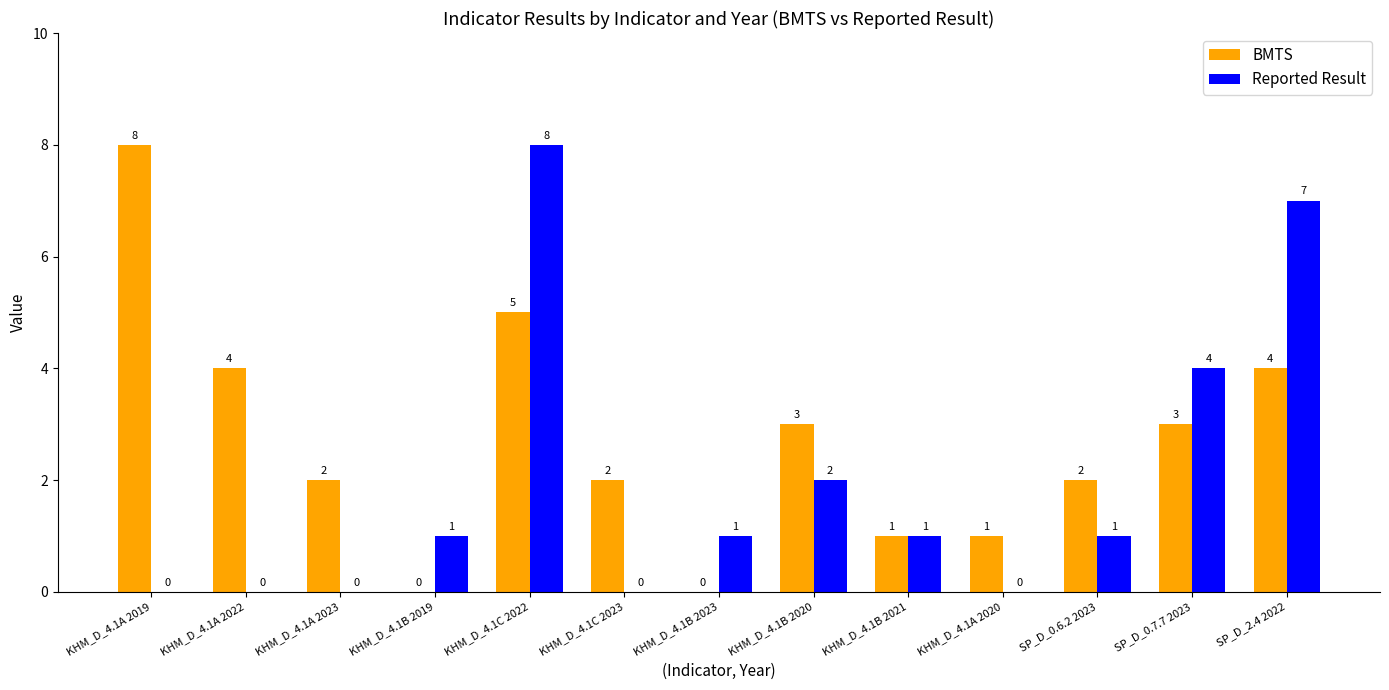

How many groups of bars are there?

13